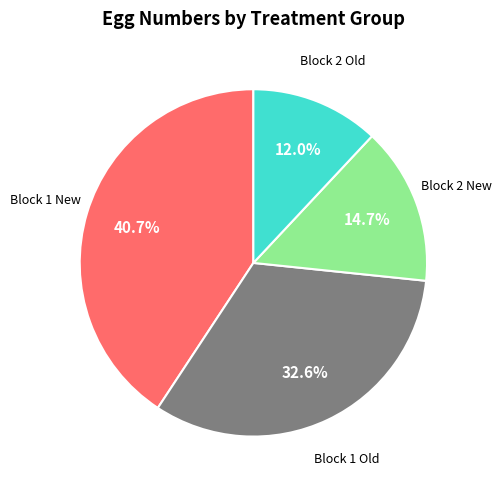

Do Block 1 Old and Block 1 New together represent more than half of the pie?

Yes